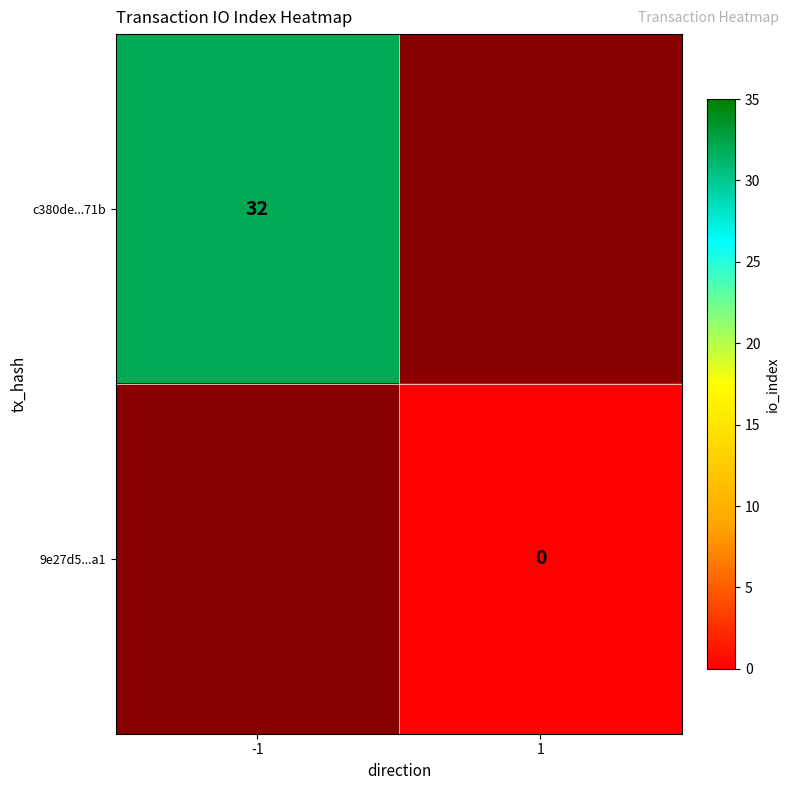

True or false: c380de...71b has a value of 17 at -1.

False